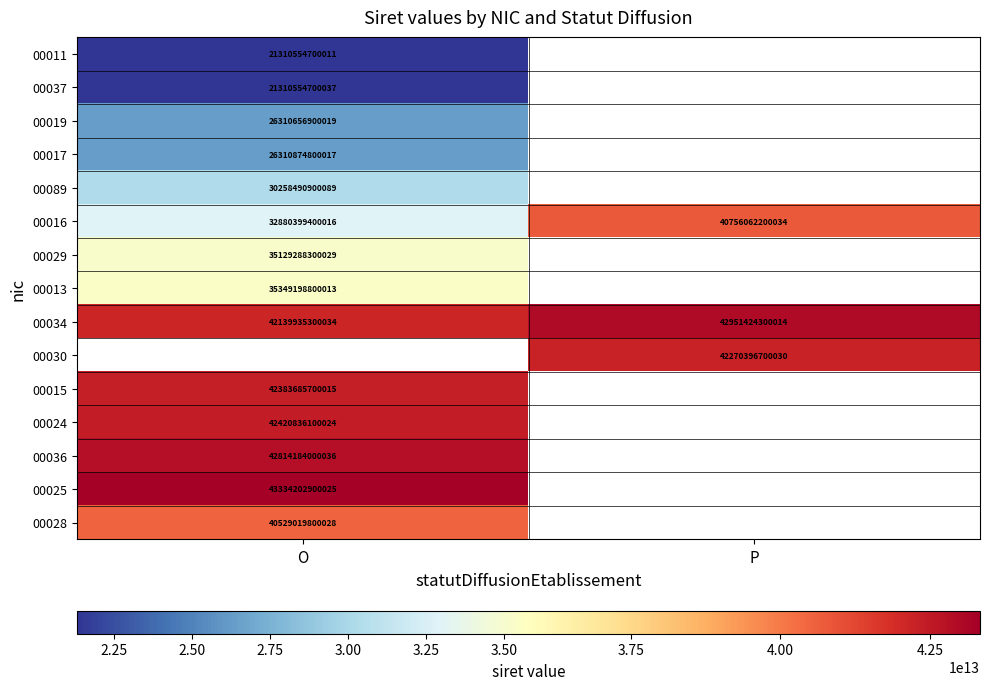

Which category has the lowest value in the 00016 series?

O